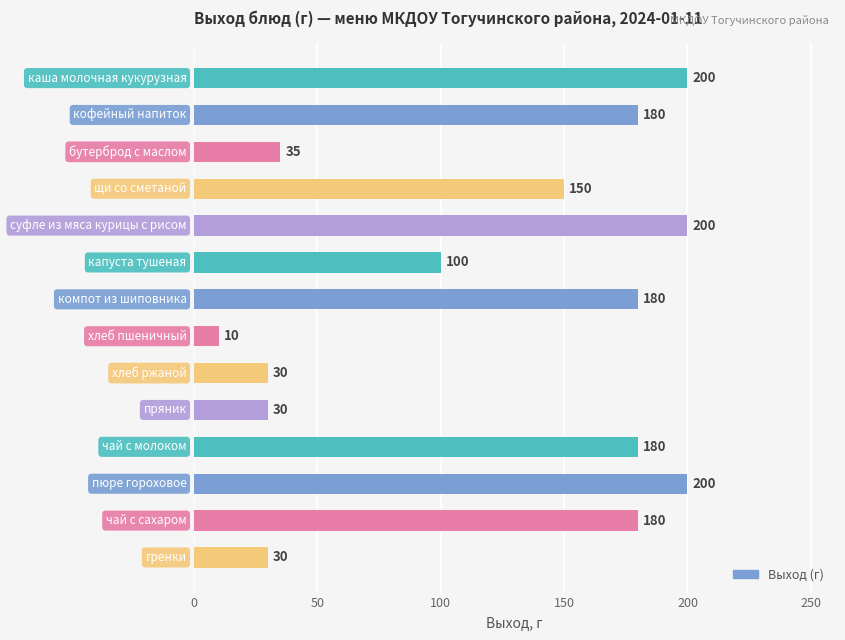

What is the sum of all values?

1705